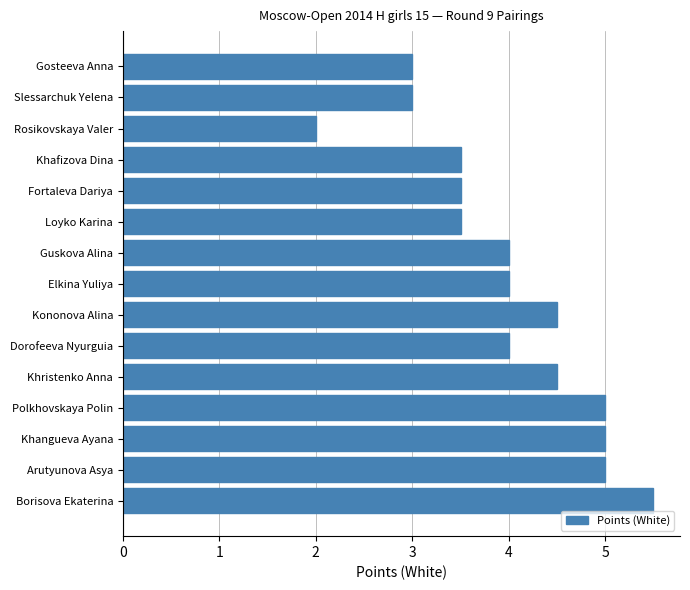

What is the difference between the values at Slessarchuk Yelena and Borisova Ekaterina?

2.5